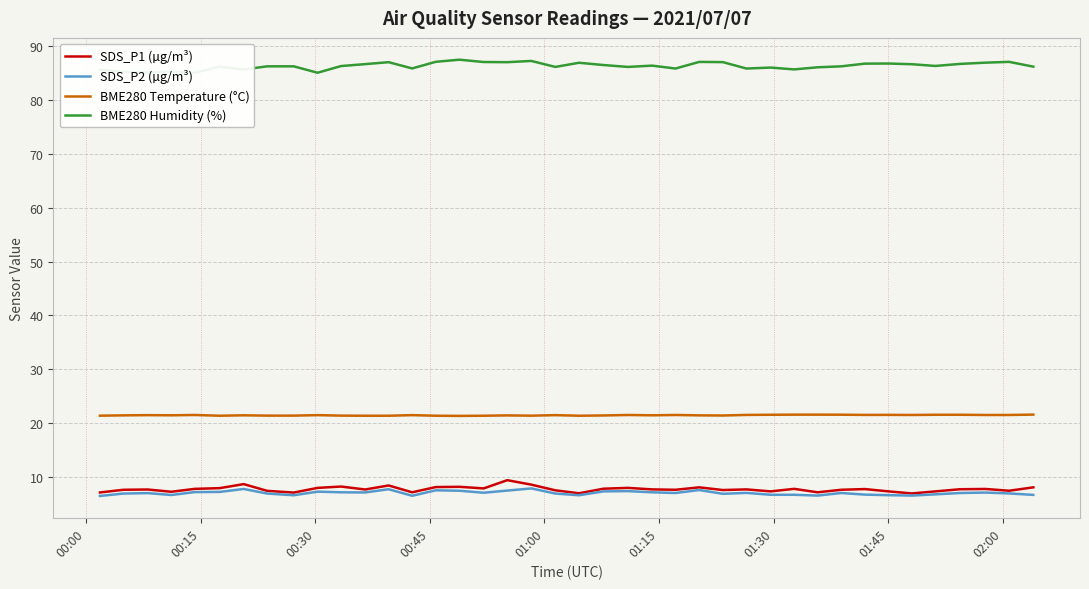

Which series has the largest total across all categories?

BME280 Humidity (%)